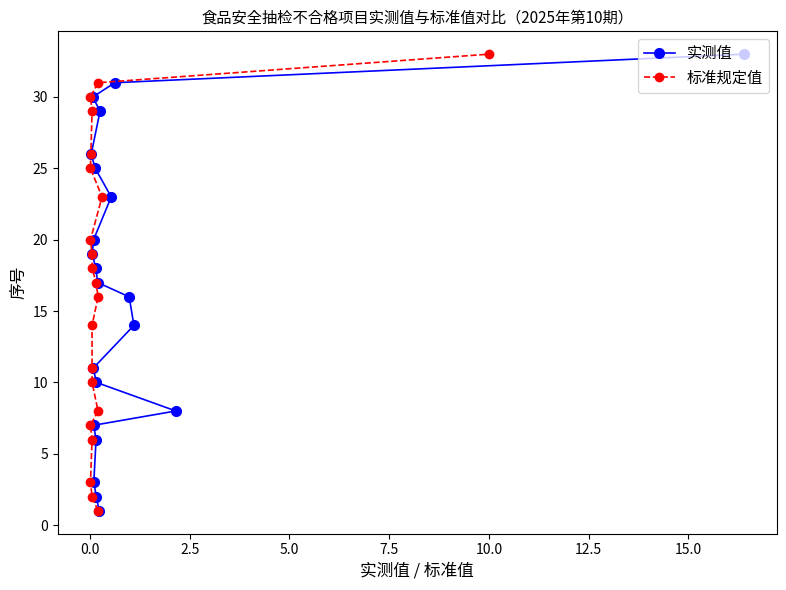

What is the value of the 实测值 point at the 13th from the left?

17